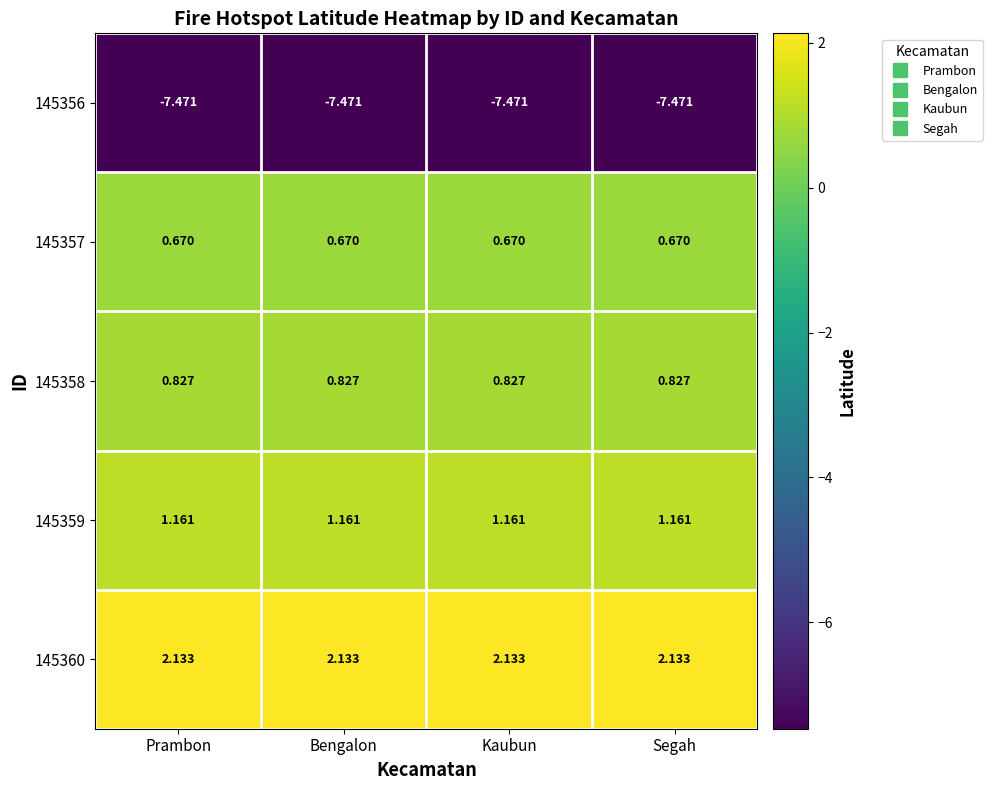

How many distinct data groups are displayed?

5